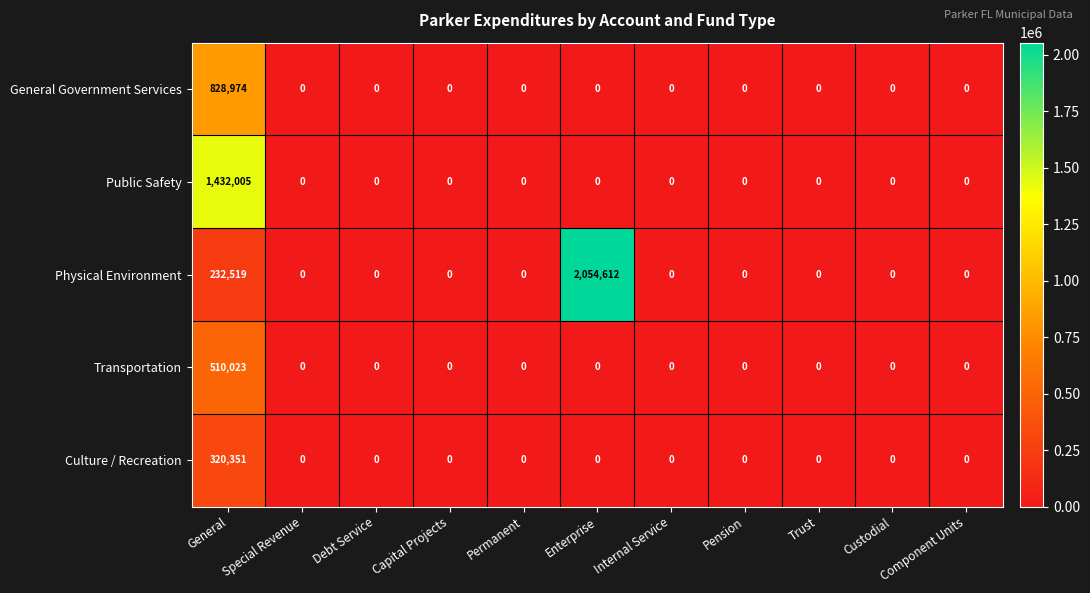

Is it true that Transportation equals 0 at Custodial?

True